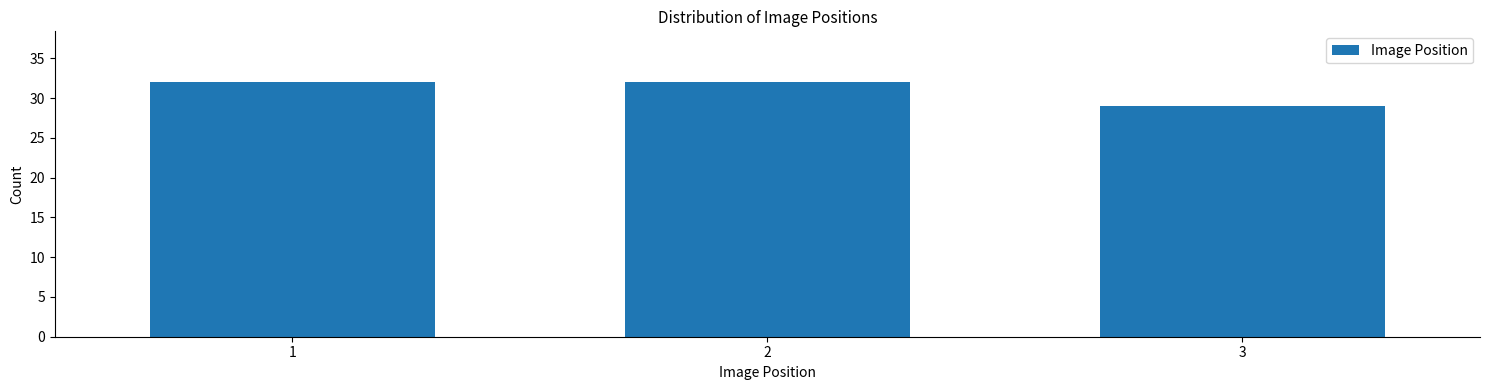

Reading right to left, what are all the values shown in this chart?

29	32	32